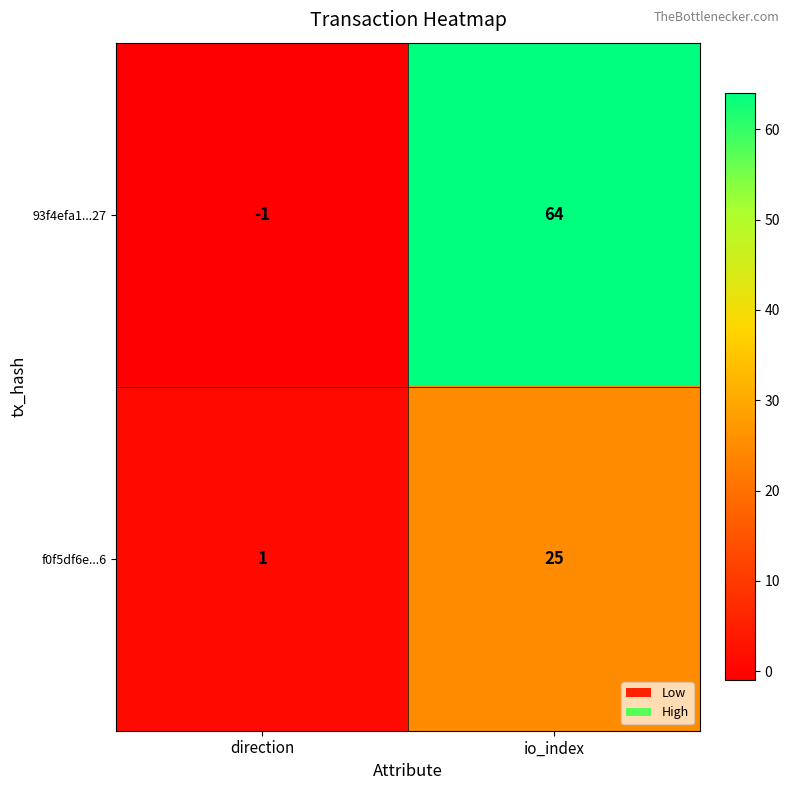

What is the difference between the maximum and minimum values in the f0f5df6e...6 series?

24